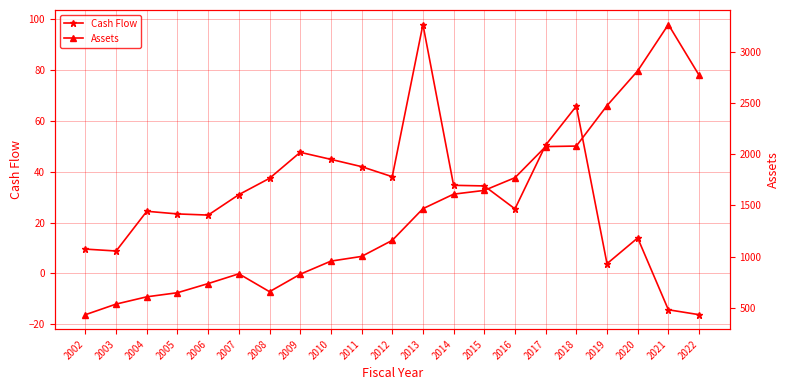

Which has a higher value, 2022 or 2017?

2017